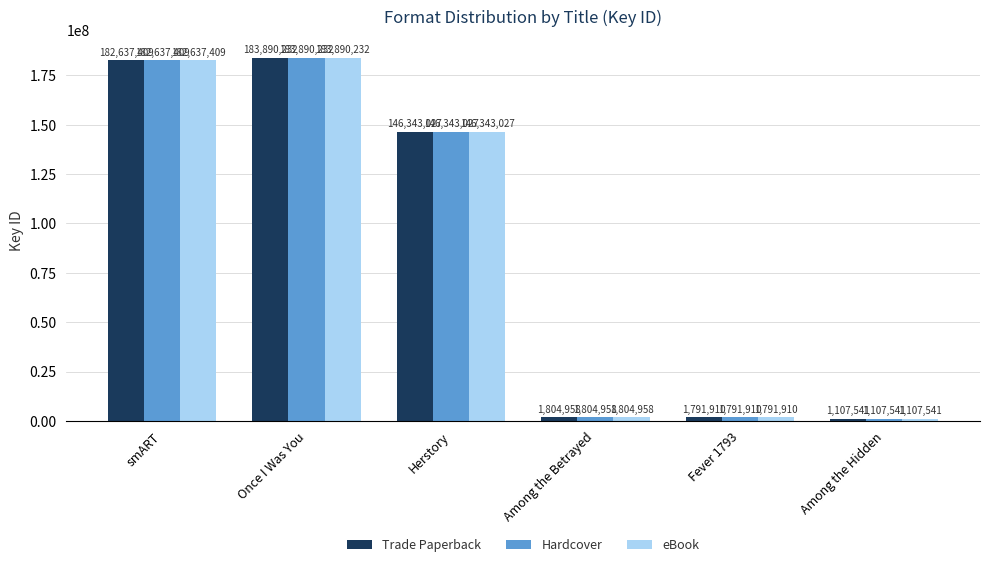

List the labels in order of Trade Paperback value, largest first.

Once I Was You, smART, Herstory, Among the Betrayed, Fever 1793, Among the Hidden